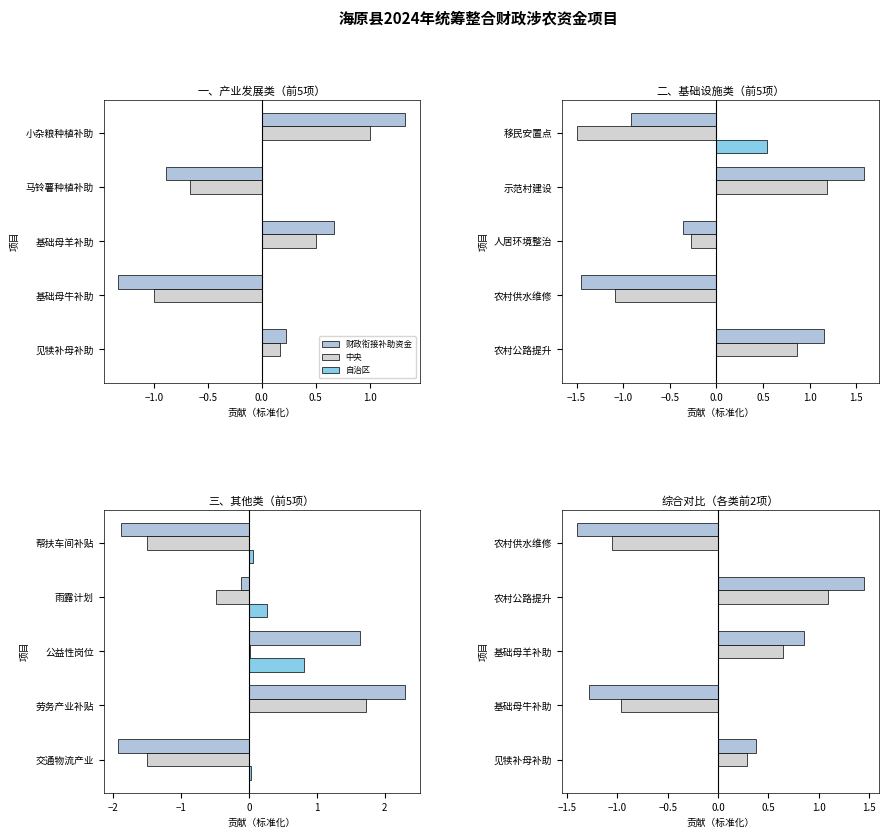

What are all the series names shown in the legend?

财政衔接补助资金, 中央, 自治区